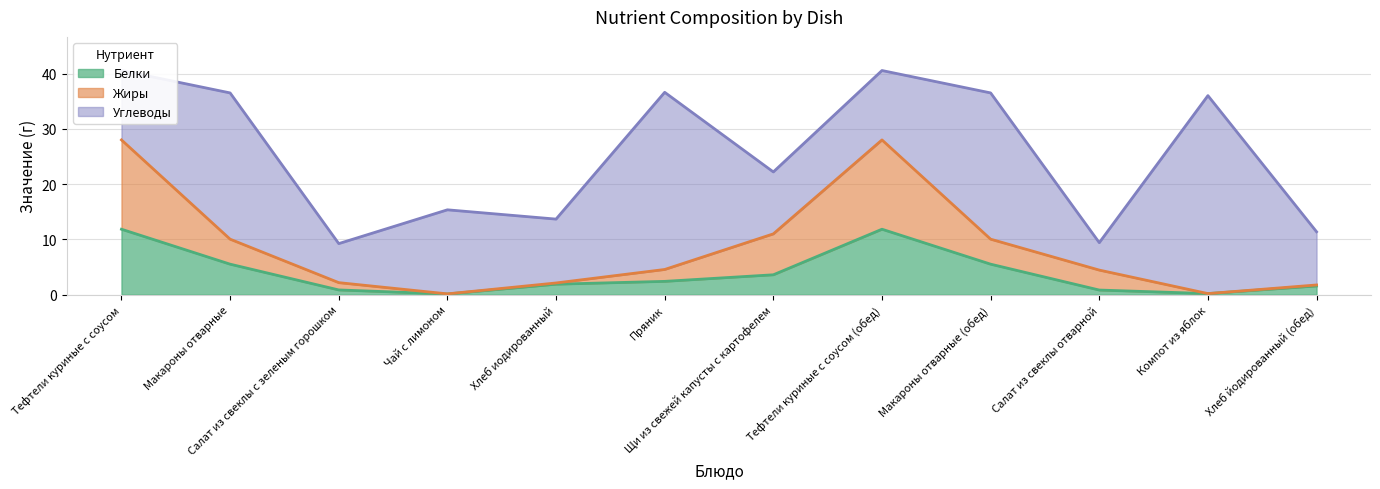

What is the highest value of the Белки series?

11.8